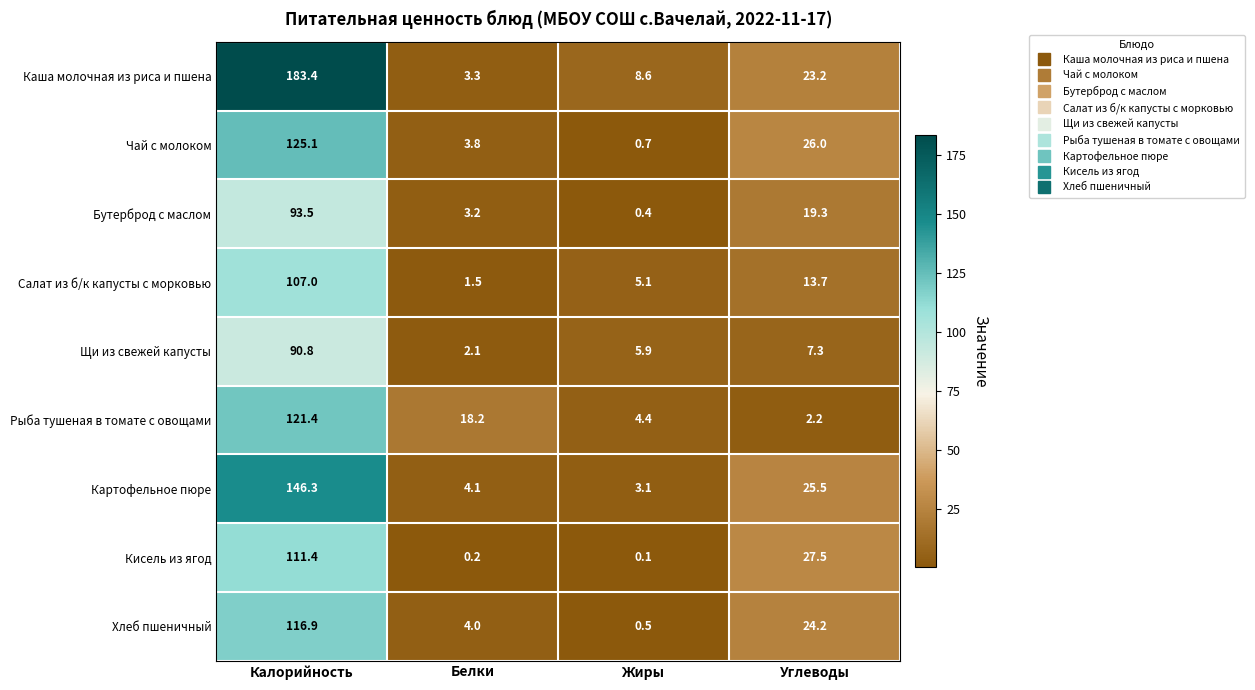

Which series has the largest range (max minus min)?

Каша молочная из риса и пшена